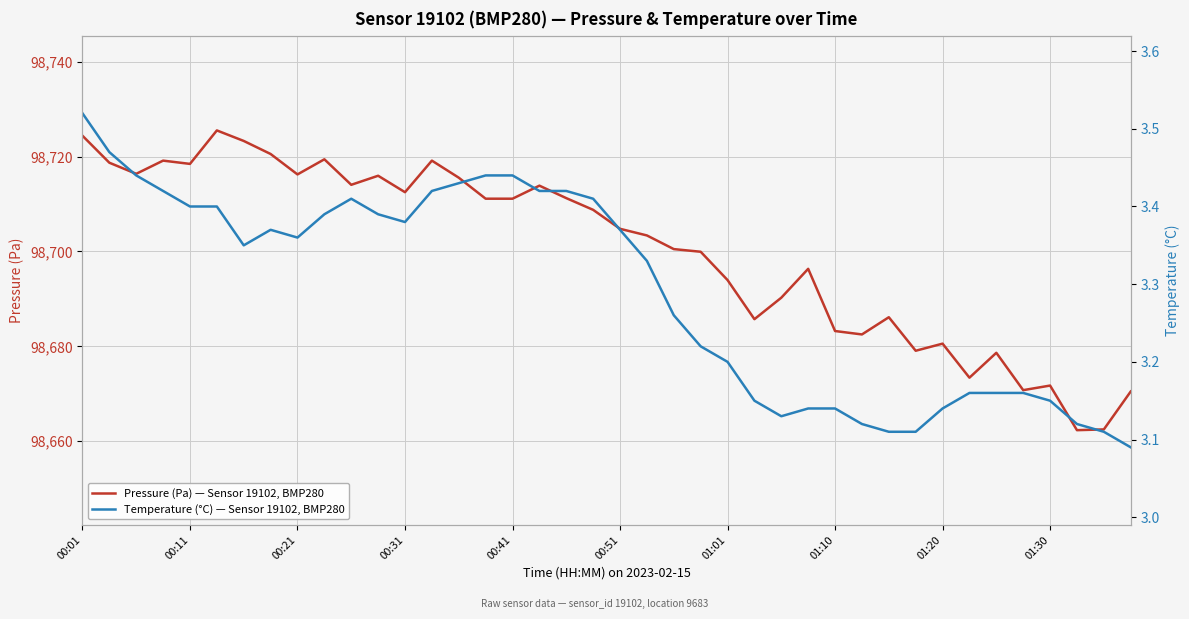

True or false: Pressure (Pa) — Sensor 19102, BMP280 has a value of 98671.7 at 01:30.

True